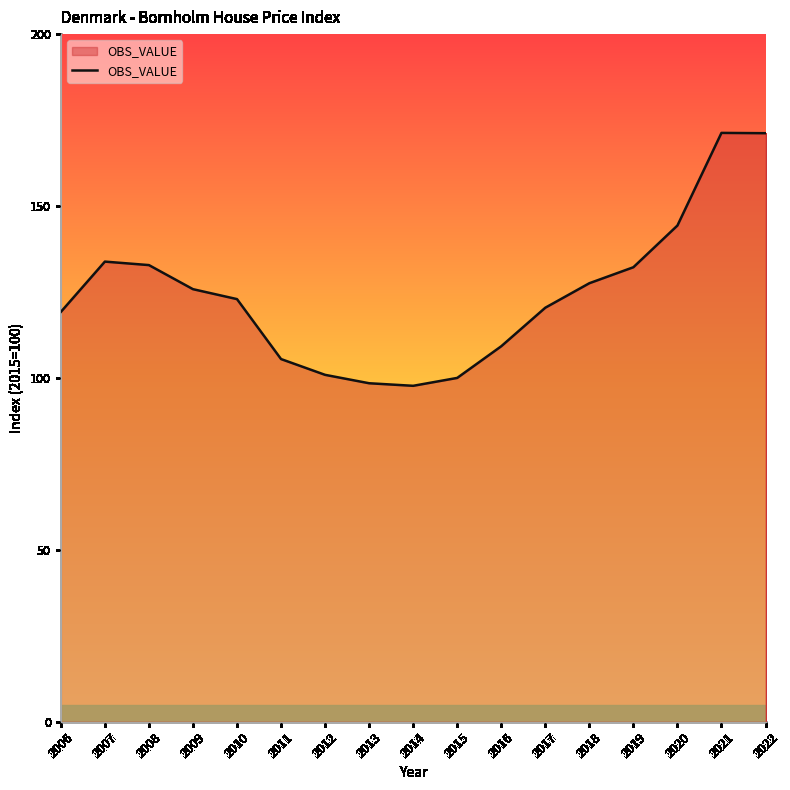

Approximately how many times larger is the value at 2009 compared to 2008?

0.9